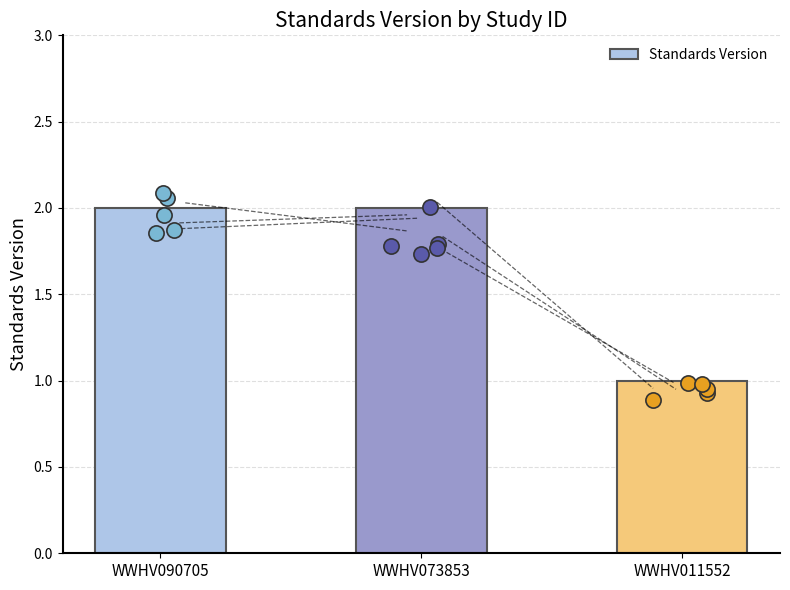

Which has a higher value, WWHV011552 or WWHV090705?

WWHV090705